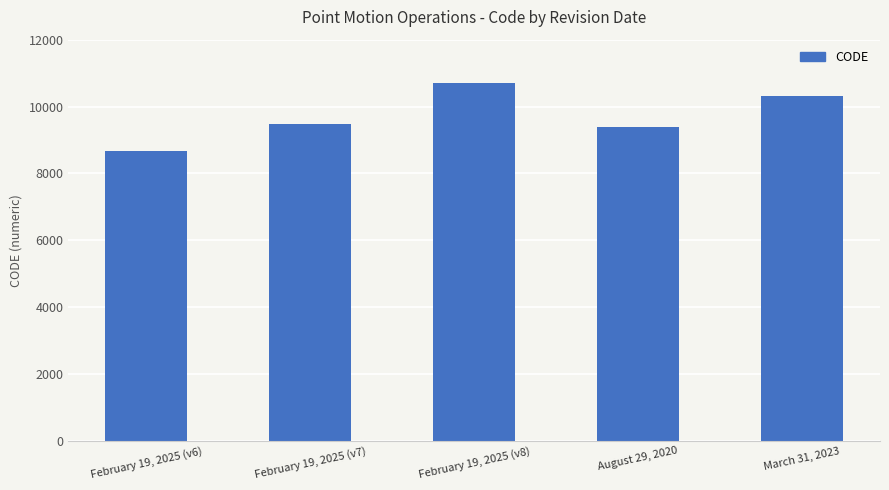

Between February 19, 2025 (v8) and February 19, 2025 (v6), which is larger?

February 19, 2025 (v8)